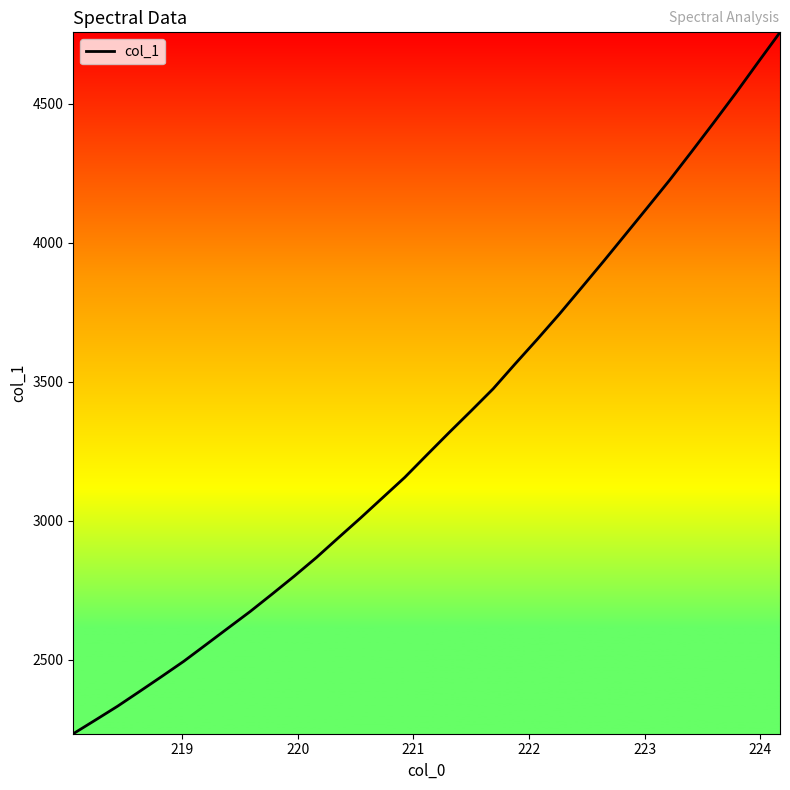

What is the greatest value displayed?

4756.0